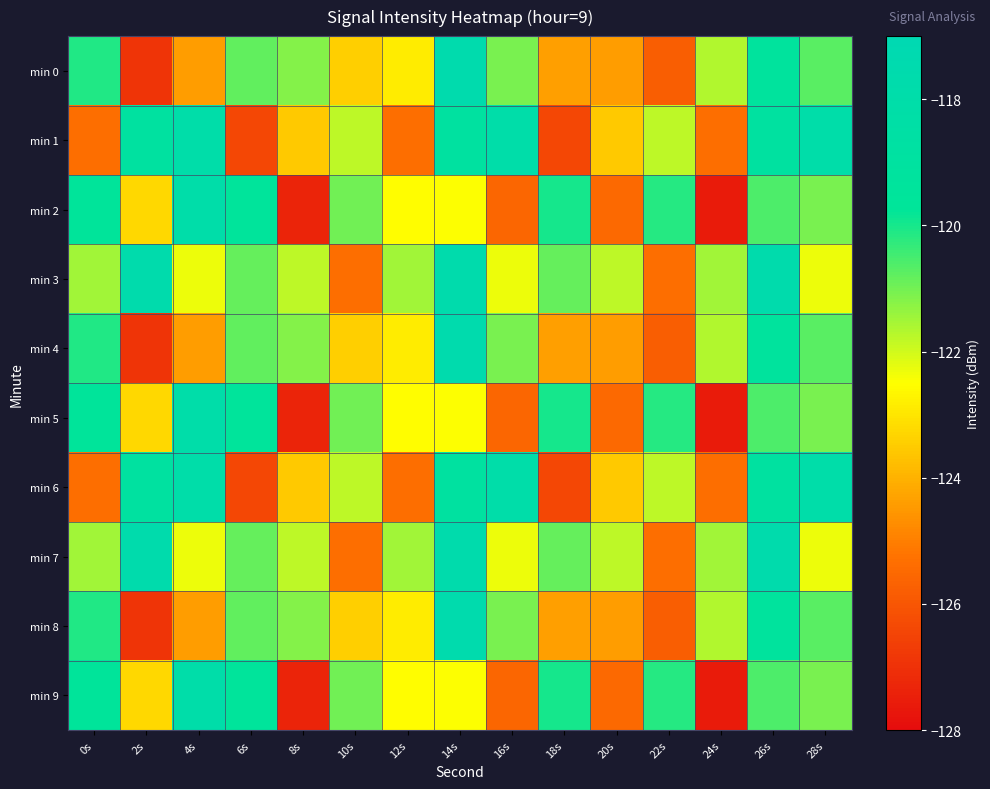

What is the total value across all series at 10s?

-1227.6